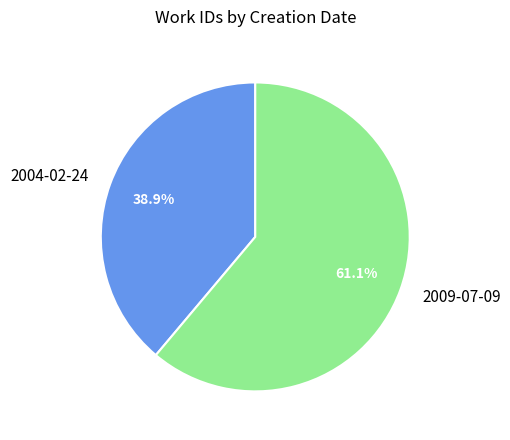

What is the smallest slice in the pie chart?

2004-02-24